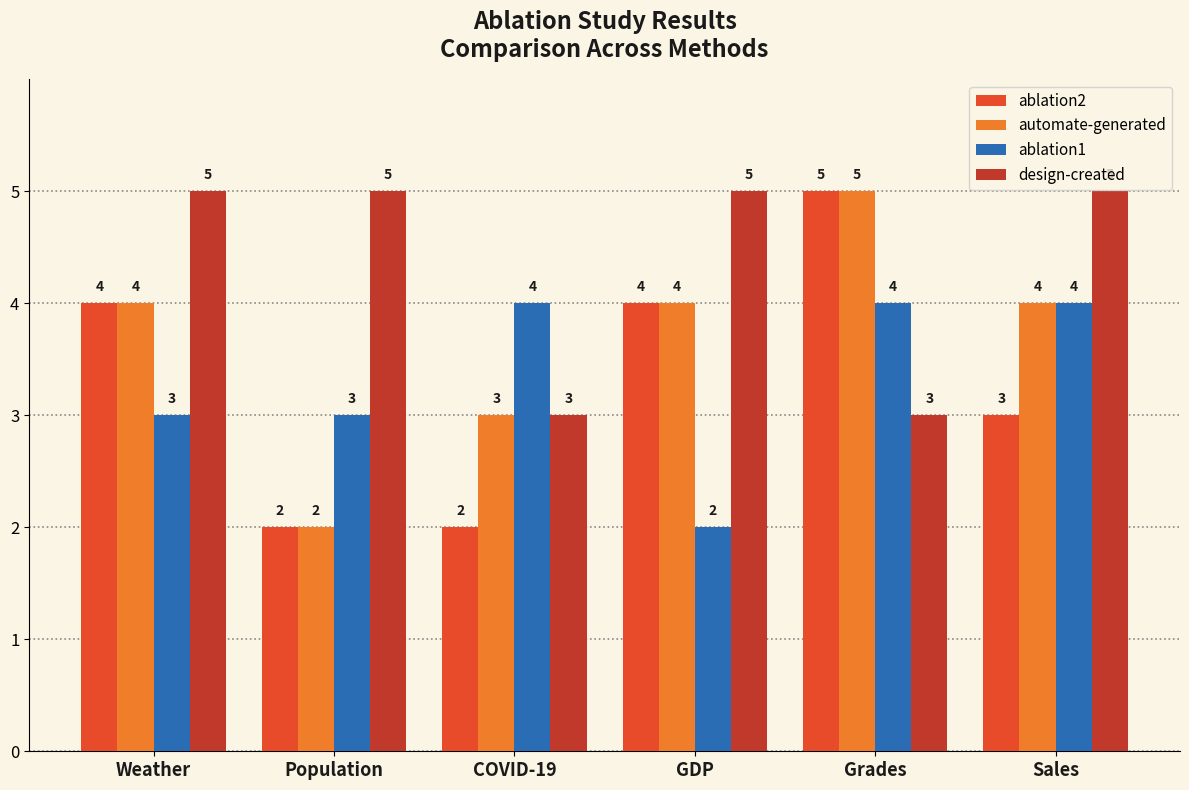

At which category is the sum across all series the highest?

Grades